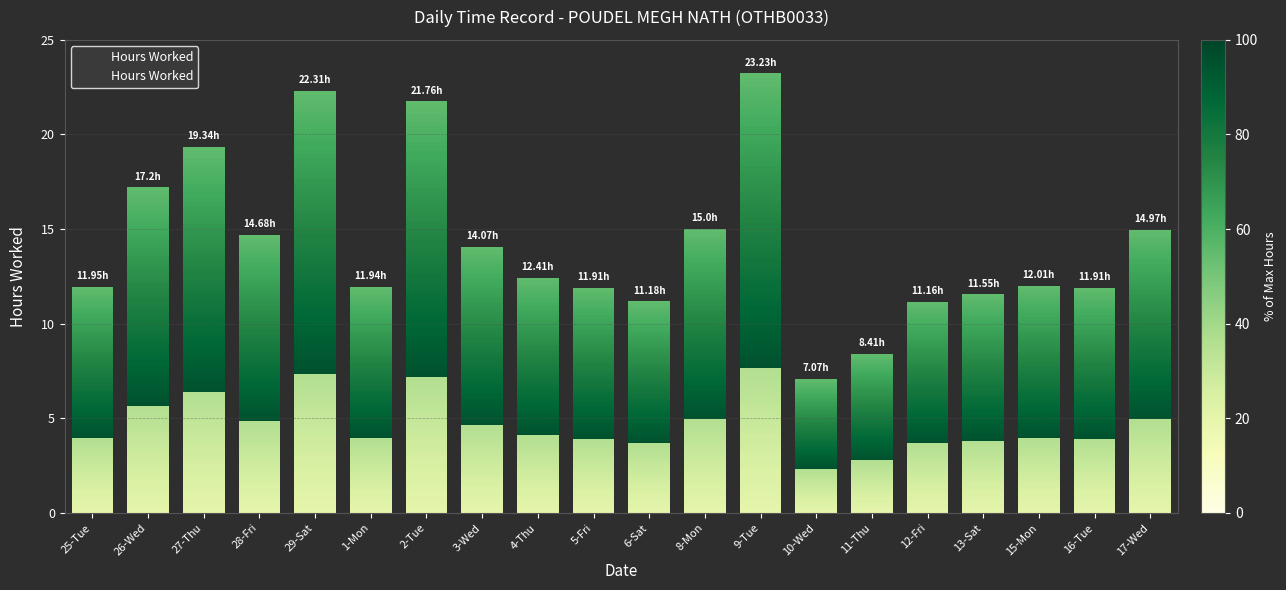

What is the difference between the values at 6-Sat and 11-Thu?

2.8